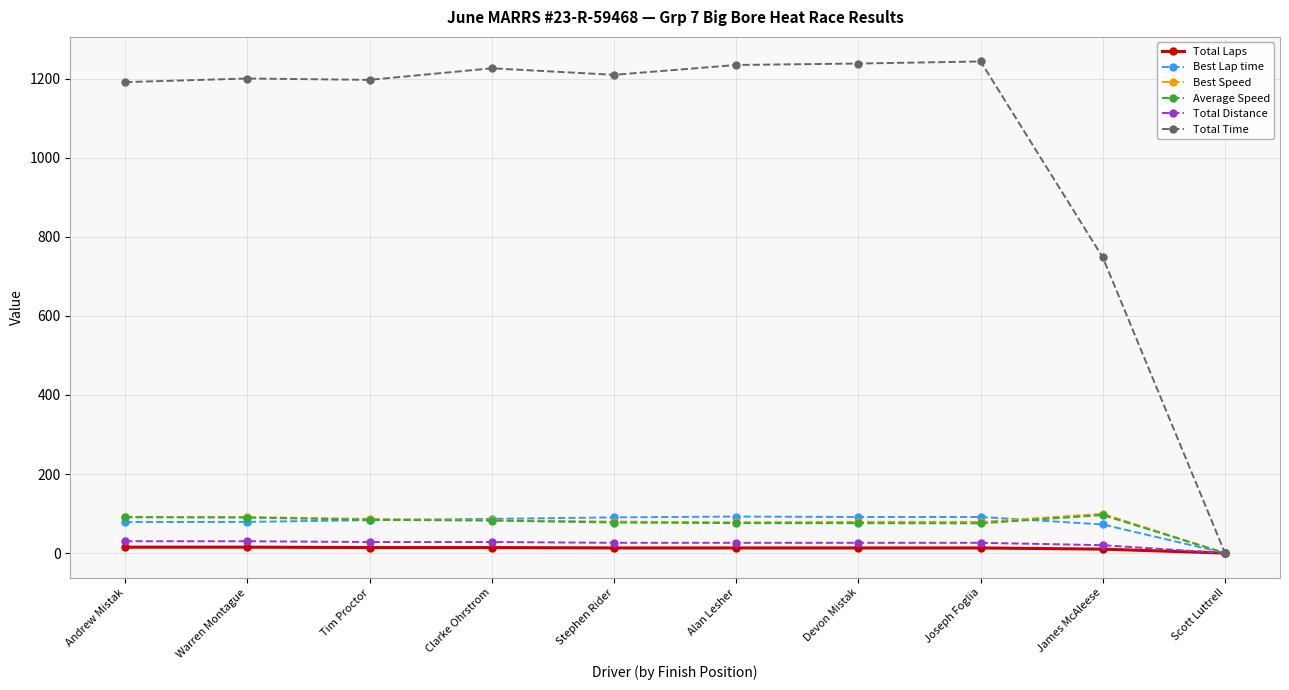

Is it true that Total Time equals 2036.7 at Stephen Rider?

False